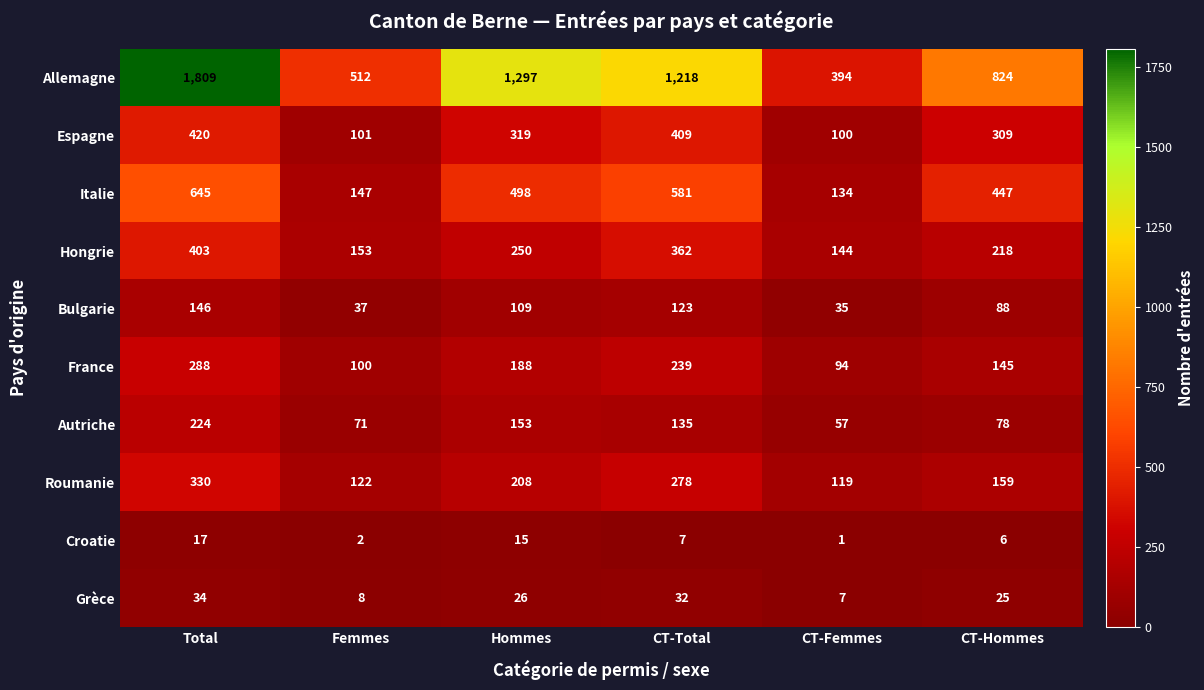

What is the difference between the France values at Hommes and CT-Hommes?

43